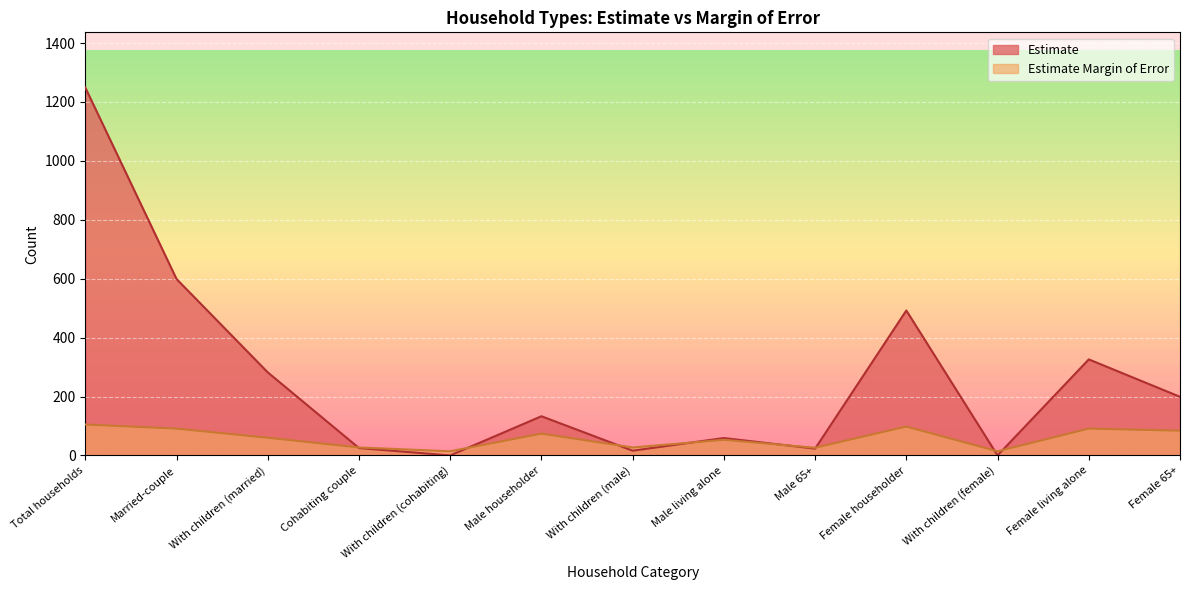

Where is the first local maximum for Estimate Margin of Error?

Male householder